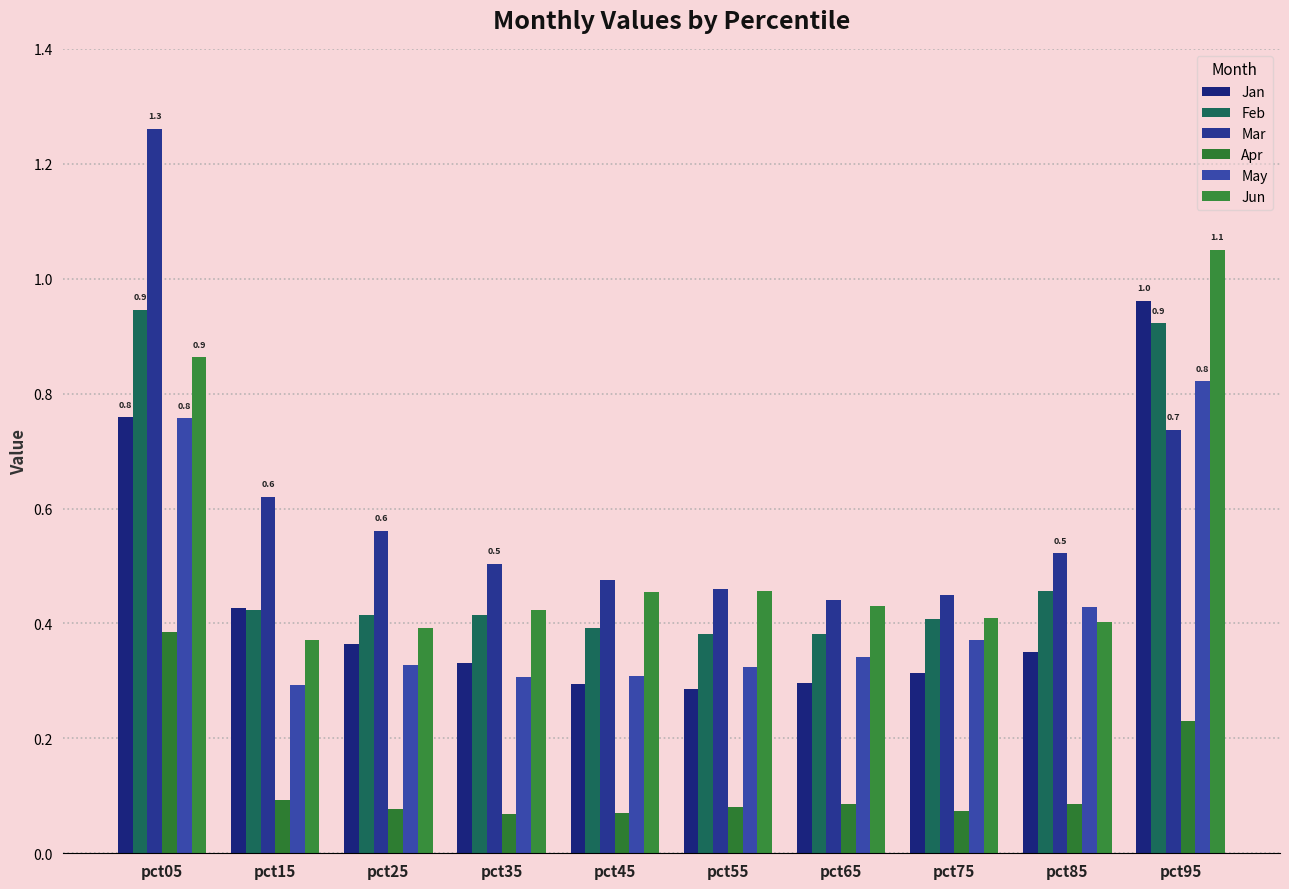

Which series has the largest range (max minus min)?

Mar